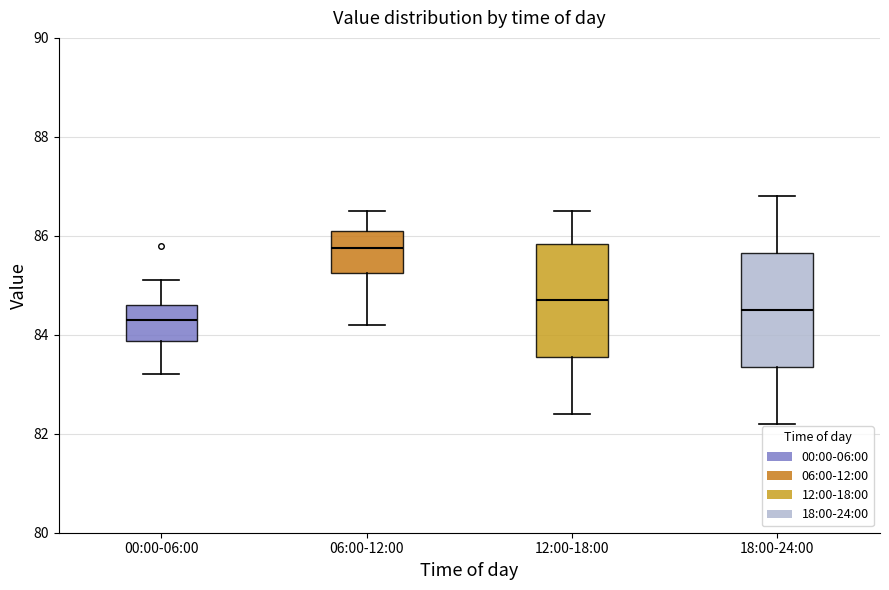

Reading left to right, read every box against the y-axis: the position of its median line, the range the box covers, and the ends of its whiskers. The values are not printed on the chart, so give them approximately, as read against the axis.

00:00-06:00: median 84.4, box 83.8 to 84.6, whiskers 83.2 to 85.2
06:00-12:00: median 85.8, box 85.2 to 86.2, whiskers 84.2 to 86.6
12:00-18:00: median 84.8, box 83.6 to 85.8, whiskers 82.4 to 86.6
18:00-24:00: median 84.6, box 83.4 to 85.6, whiskers 82.2 to 86.8